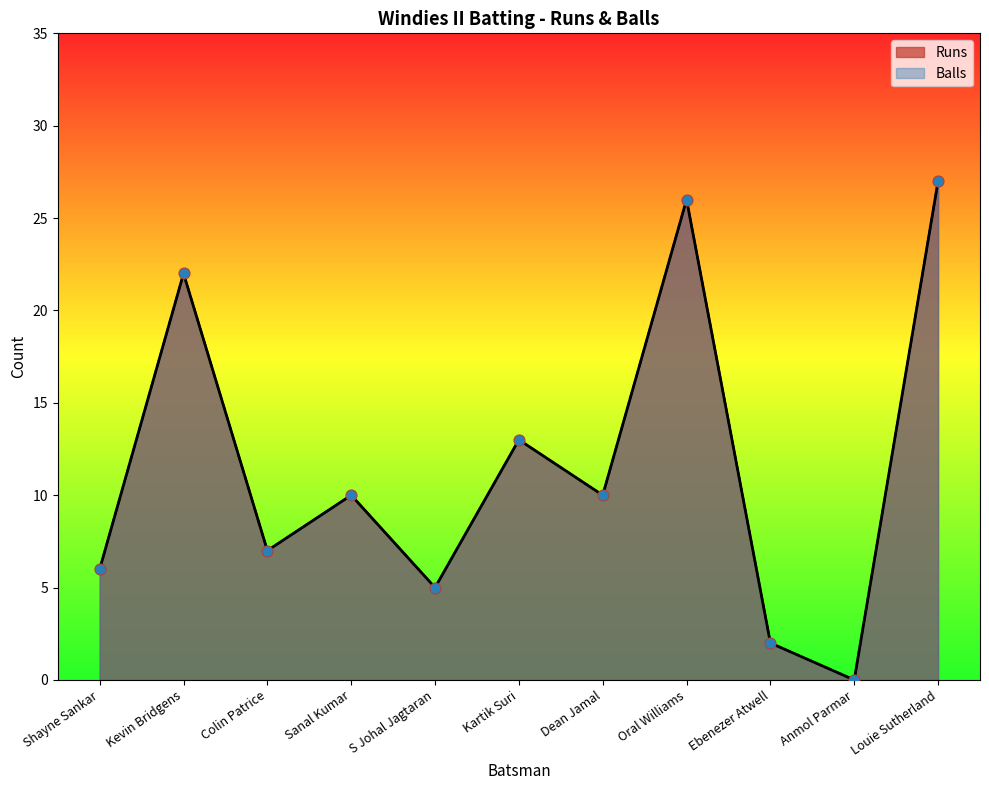

What is the total value across all series at Louie Sutherland?

54